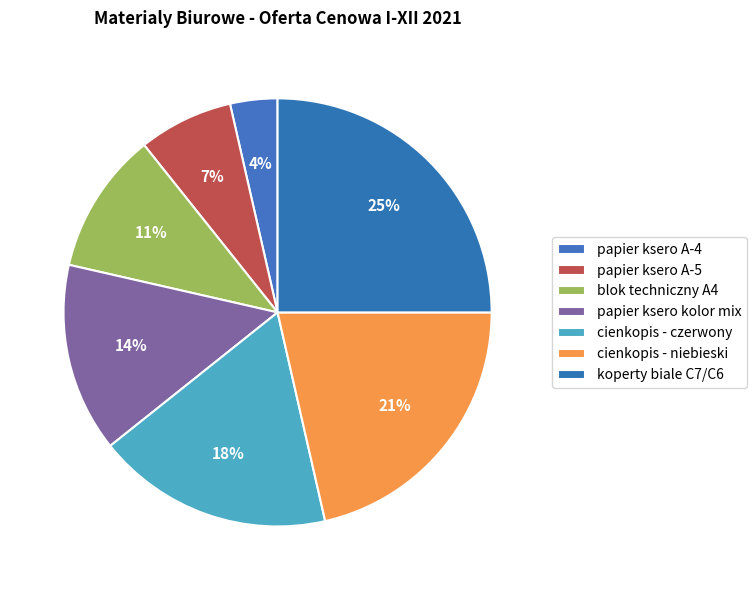

To the nearest percent, what is the average slice percentage?

14%